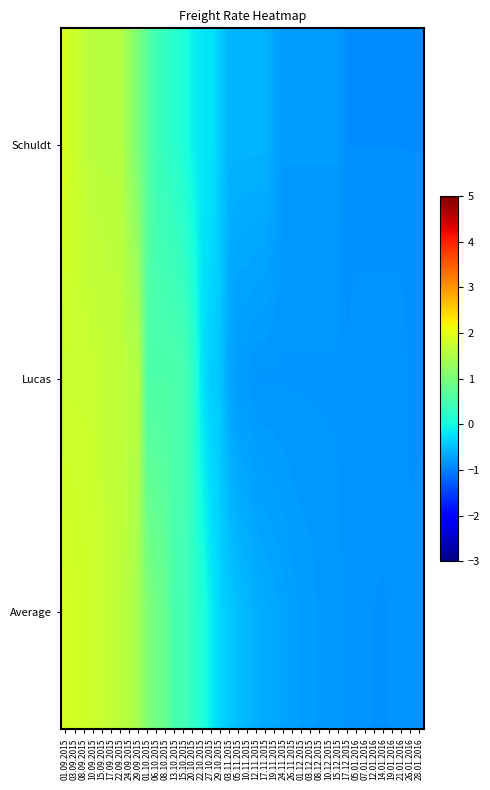

What is the smallest value displayed?

-0.9